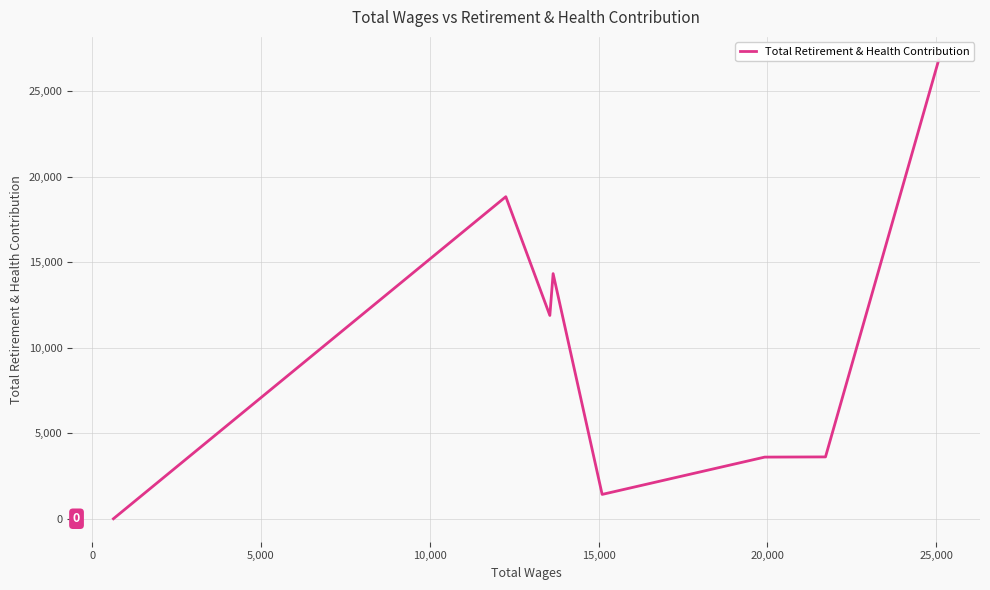

How many points are higher than both their immediate neighbors (excluding endpoints)?

2